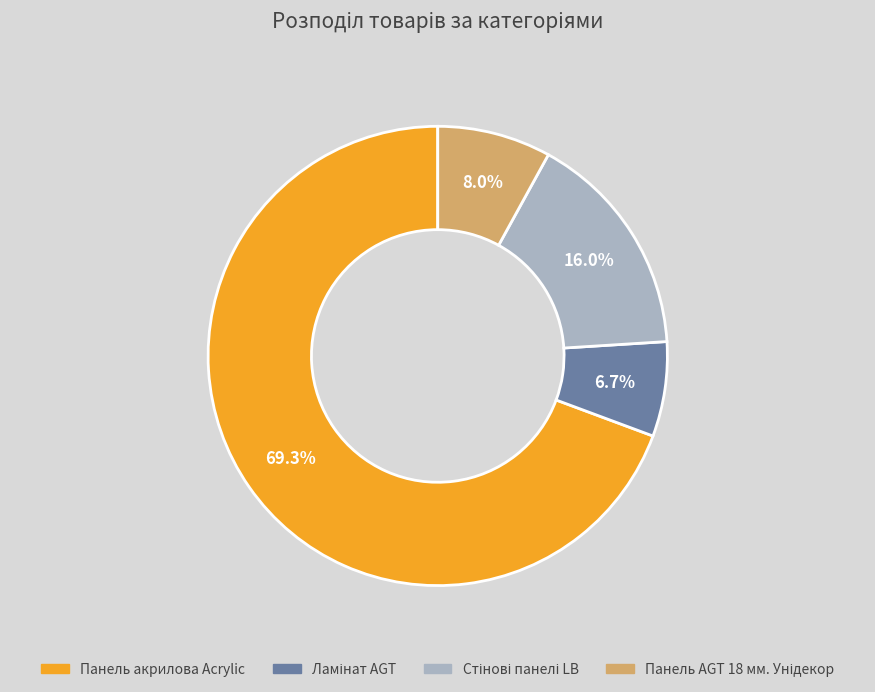

Which category has the biggest portion of the pie?

Панель акрилова Acrylic